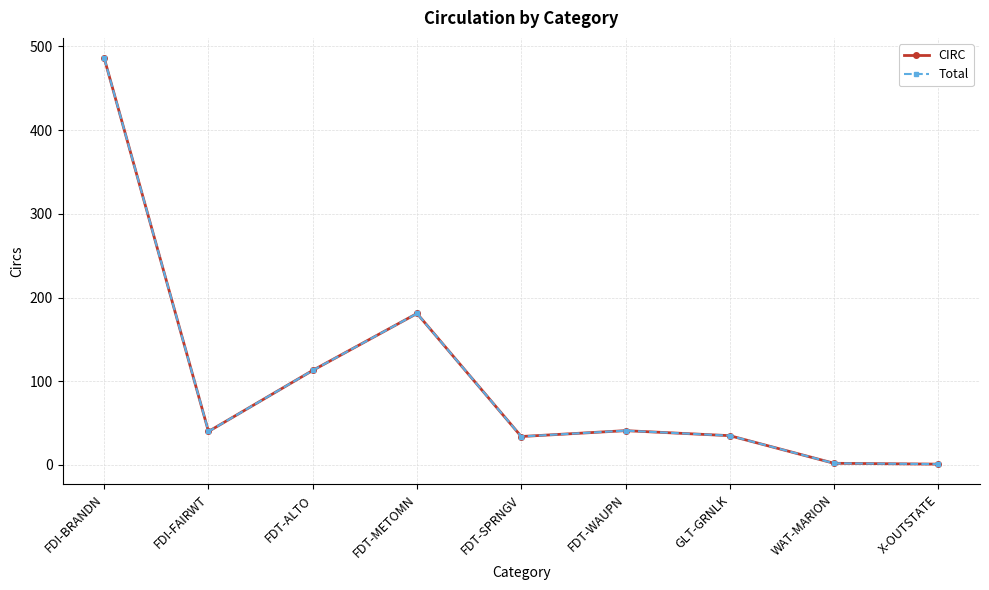

The Total series shows 113 at FDT-ALTO. True or false?

True